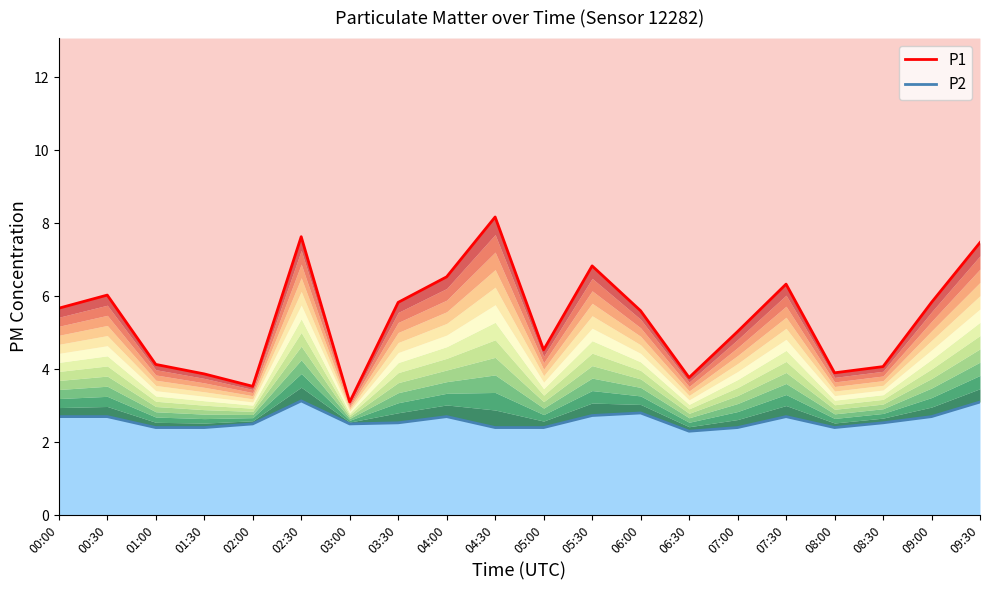

What is the average value of the P1 series?

5.4